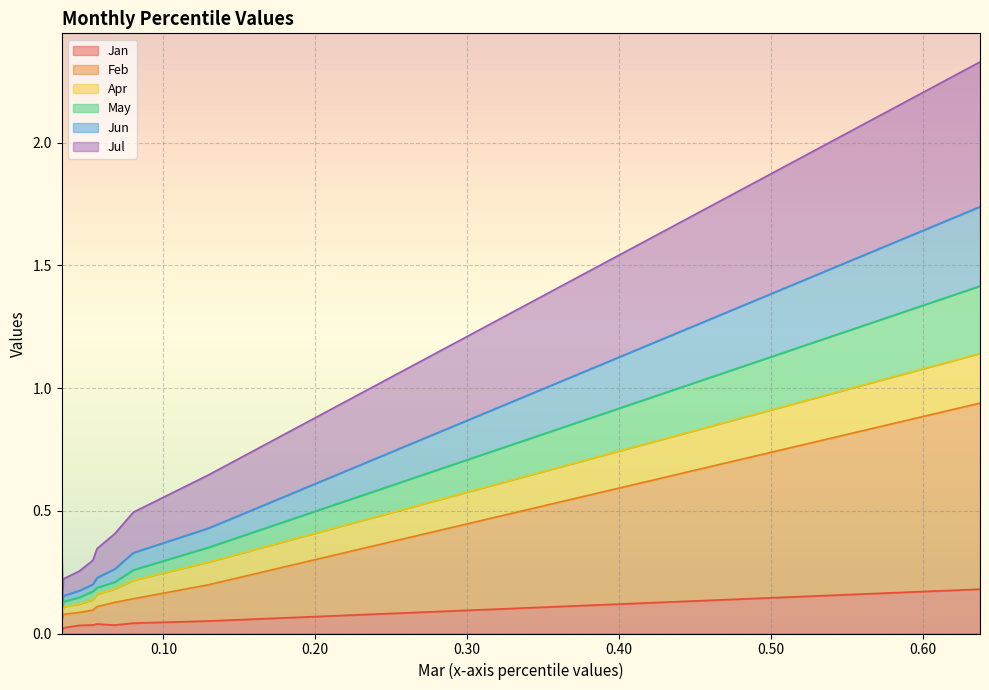

Is it true that Feb equals 0.0 at pct55?

False